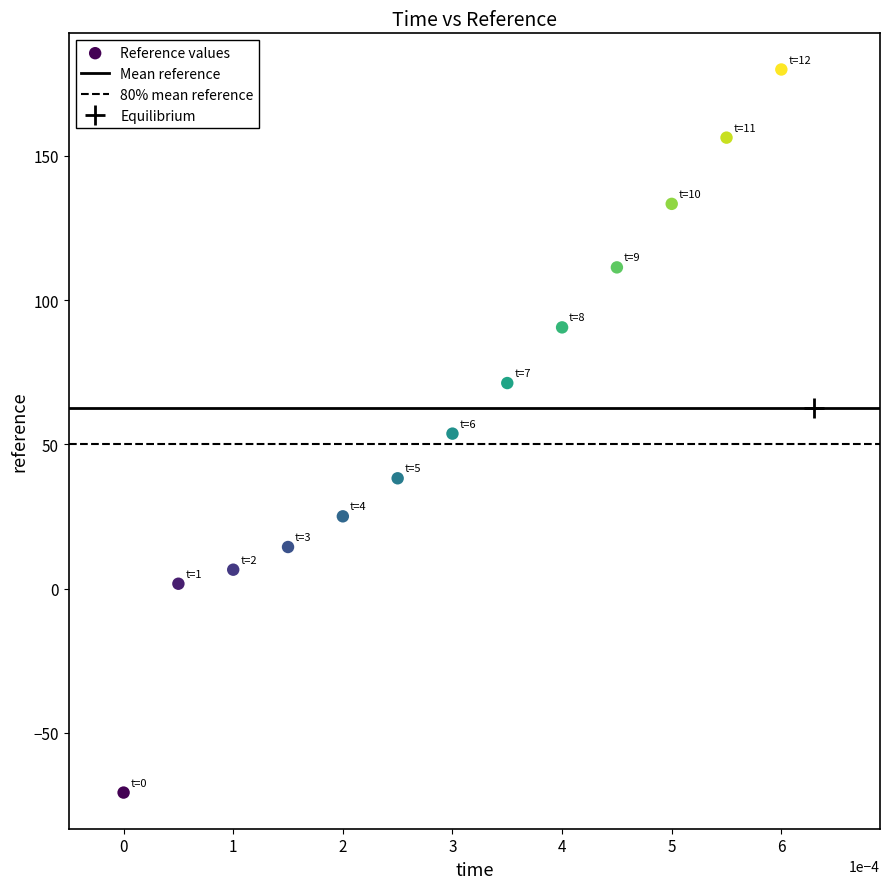

What is the range of Y values (max minus min)?

250.6